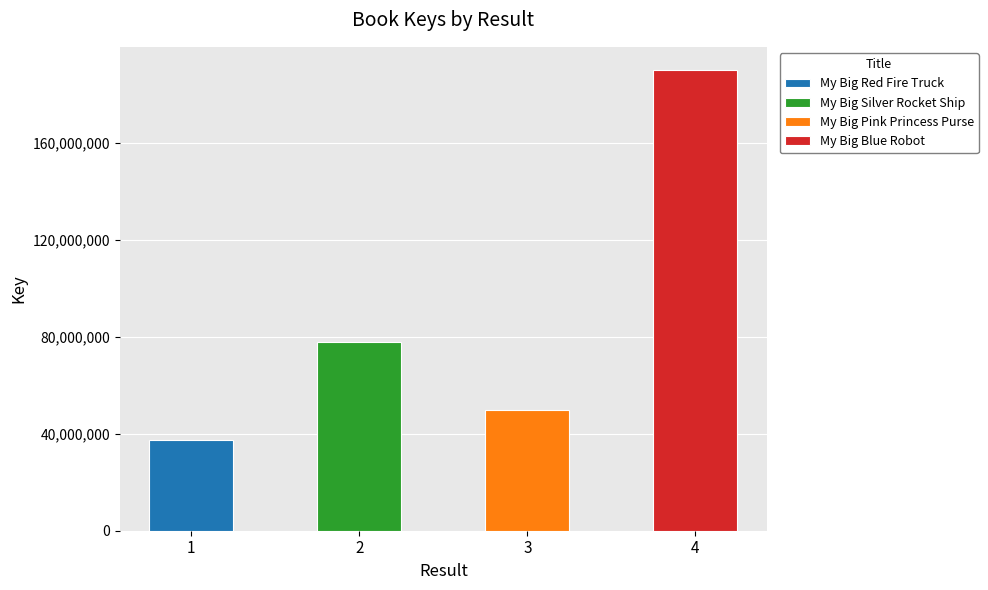

At which label is the value closest to 113742159?

My Big Silver Rocket Ship